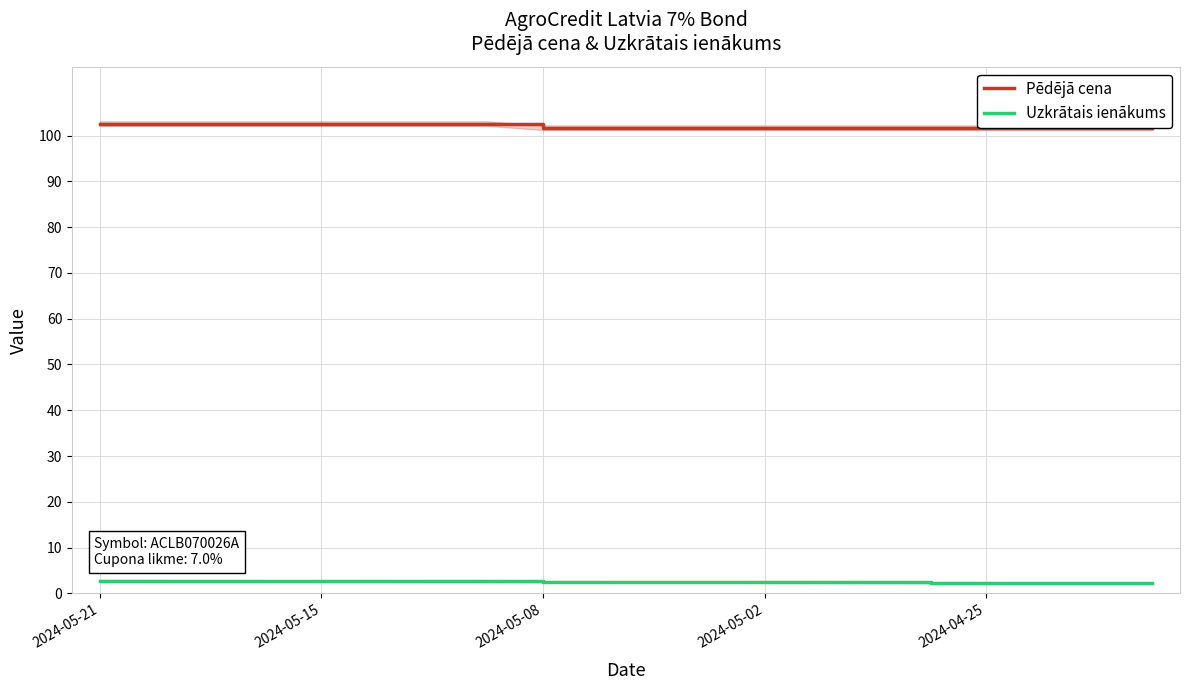

List the series in order of their overall mean, lowest first.

Uzkrātais ienākums, Pēdējā cena